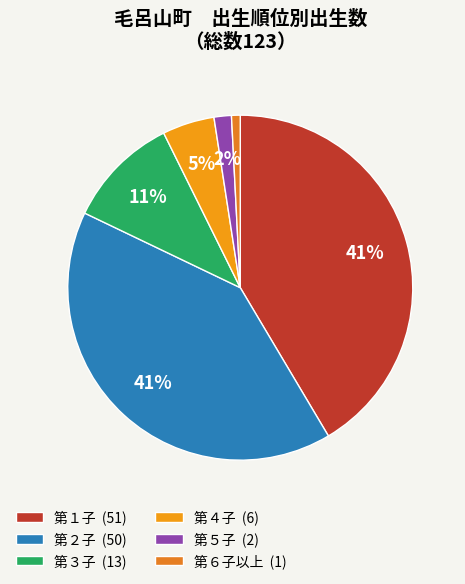

Do 第６子以上 and 第５子 together represent more than half of the pie?

No